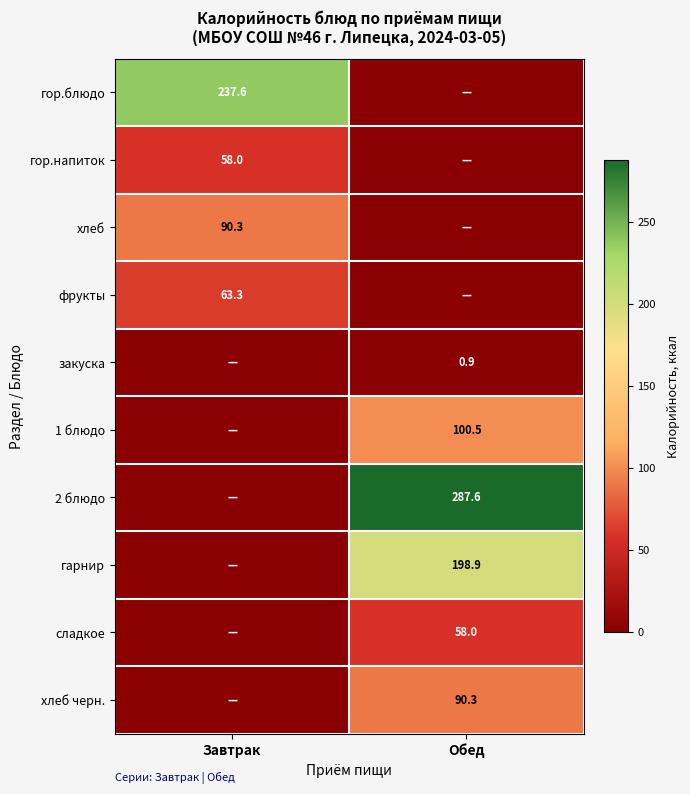

Is it true that фрукты equals 95.2 at Завтрак?

False